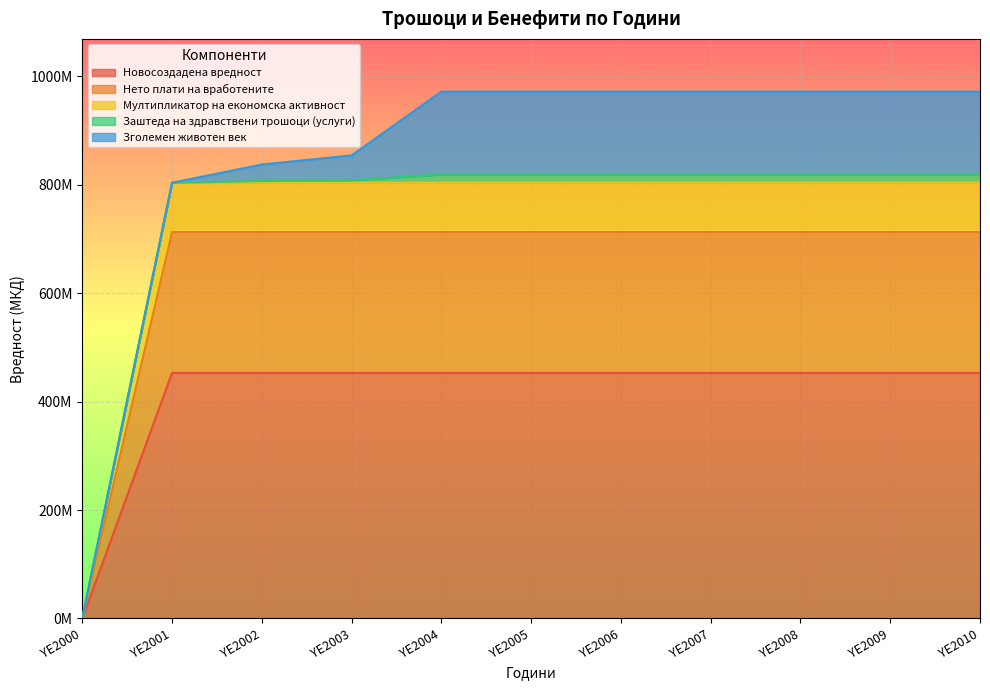

True or false: Мултипликатор на економска активност and Нето плати на вработените cross at least once.

False